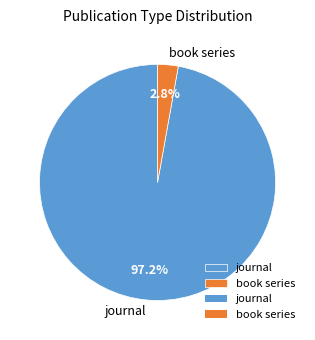

Which has a higher value, journal or book series?

journal